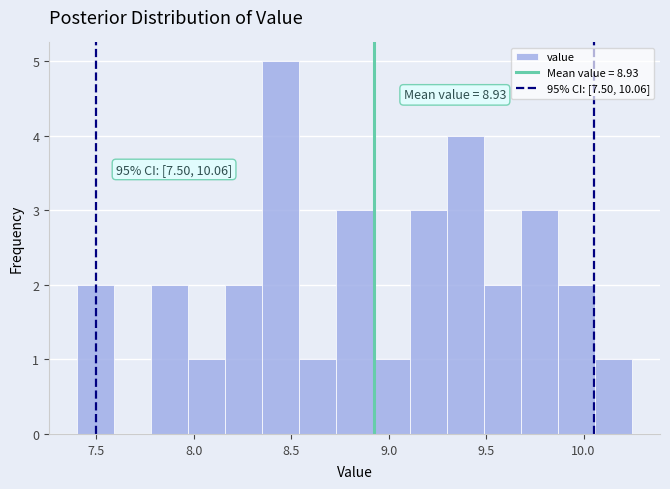

Read against the x-axis, roughly where is the centre of the tallest bar?

8.45